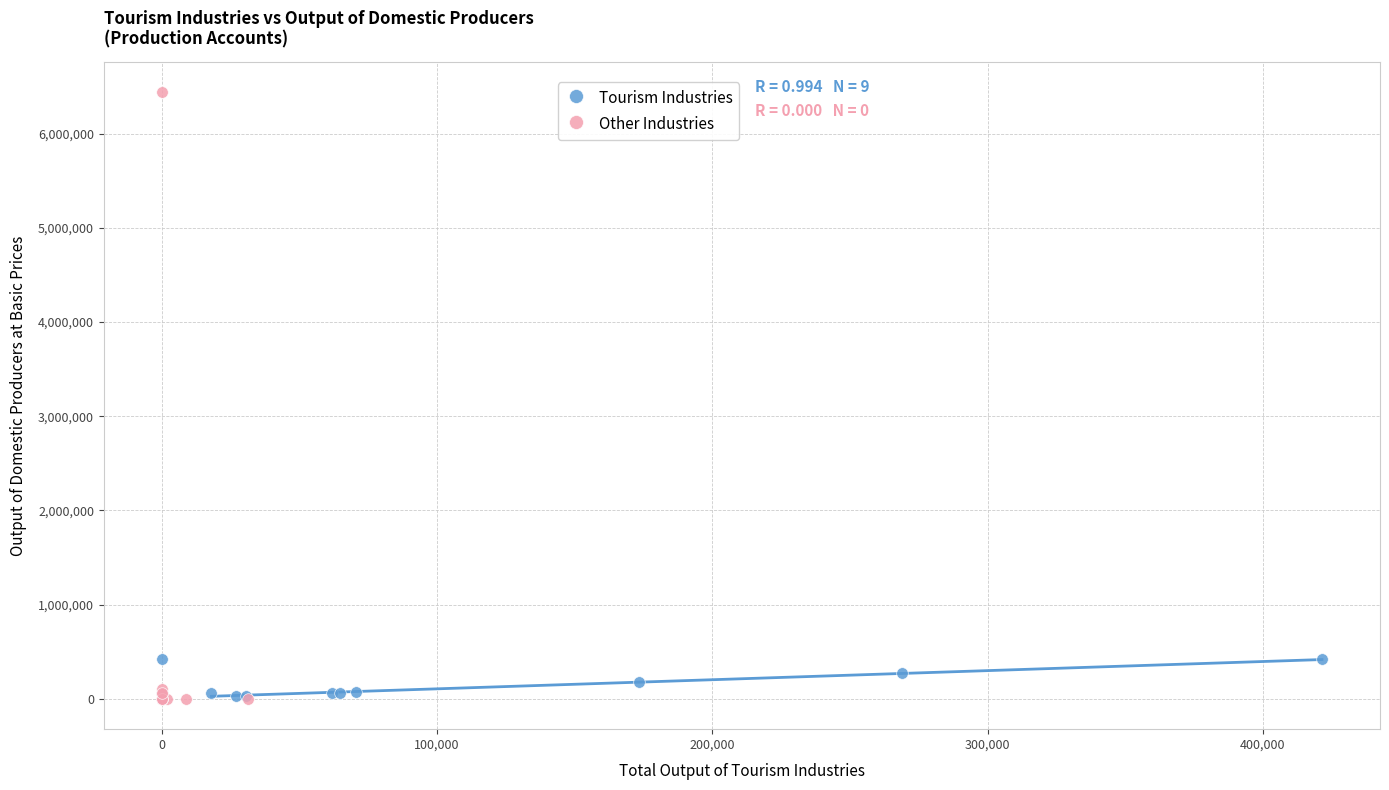

Which series reaches the maximum Y coordinate?

Other Industries